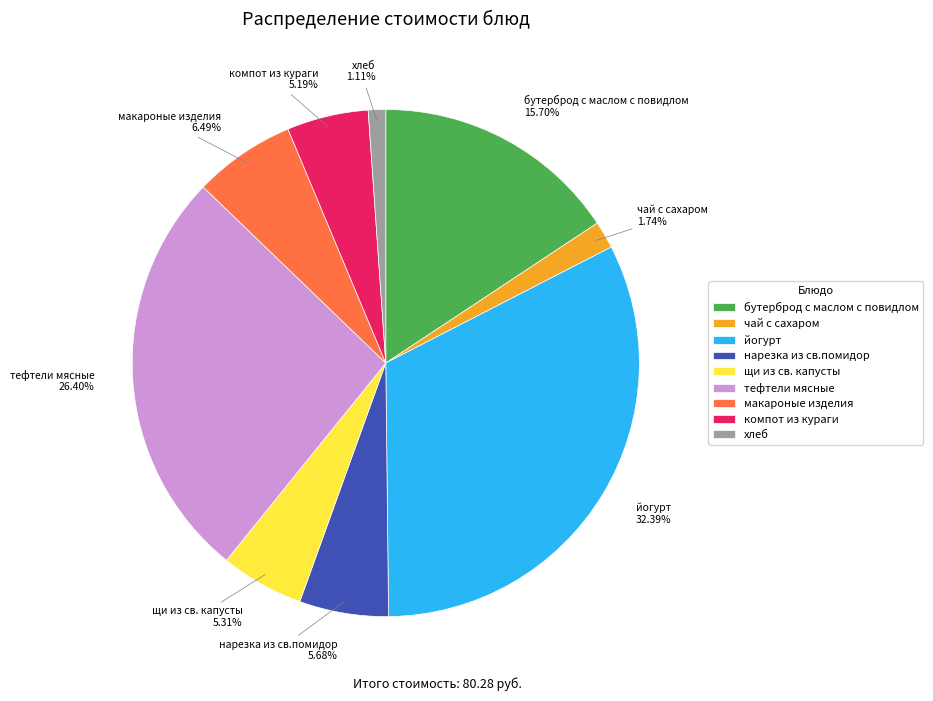

To the nearest percent, what is the combined percentage of йогурт and нарезка из св.помидор?

38%